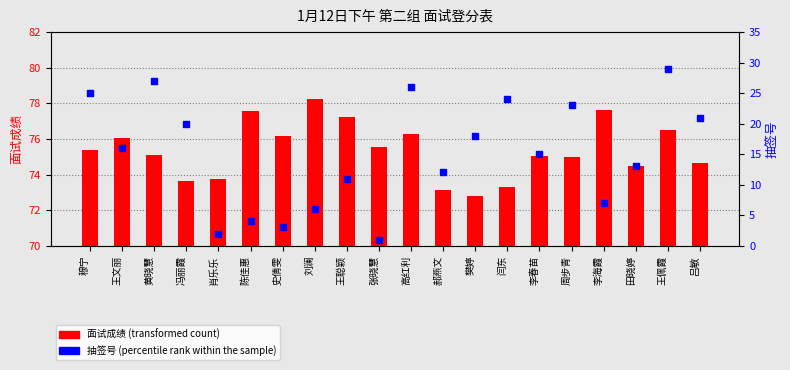

At how many categories does at least one series exceed 13?

11